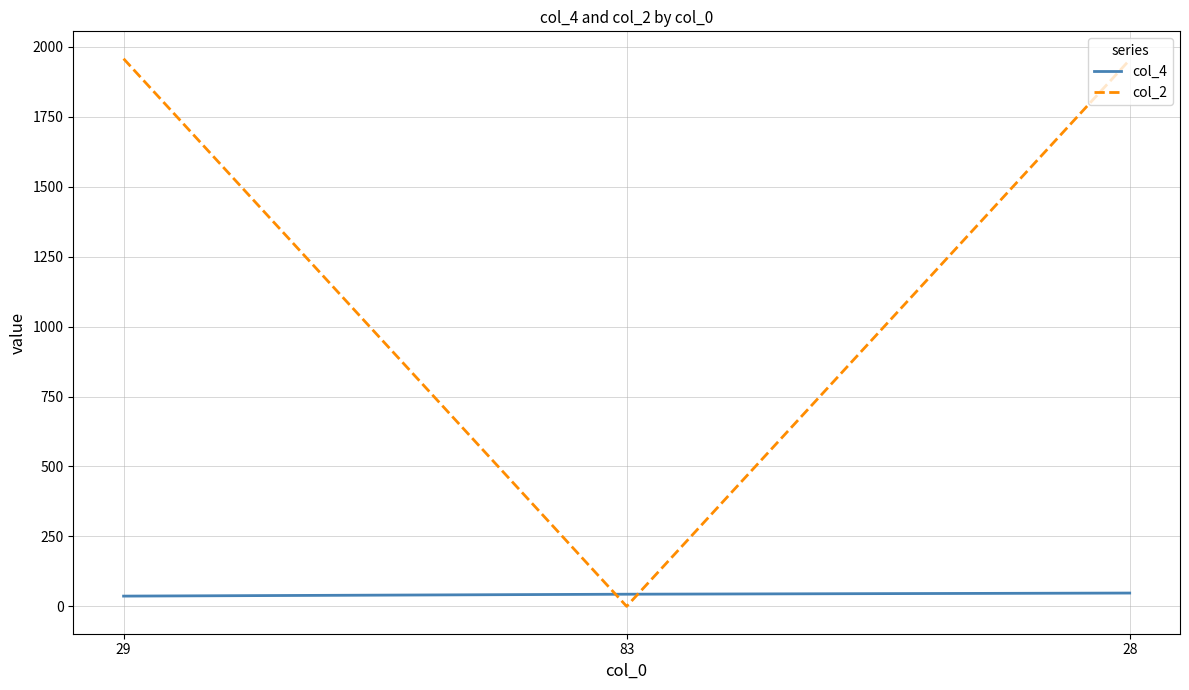

What is the average value of the col_4 series?

42.5